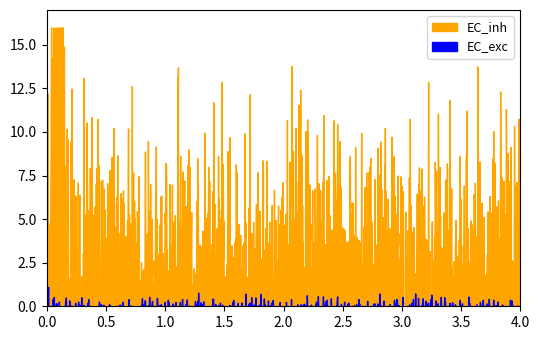

Which series has the largest total across all categories?

EC_inh